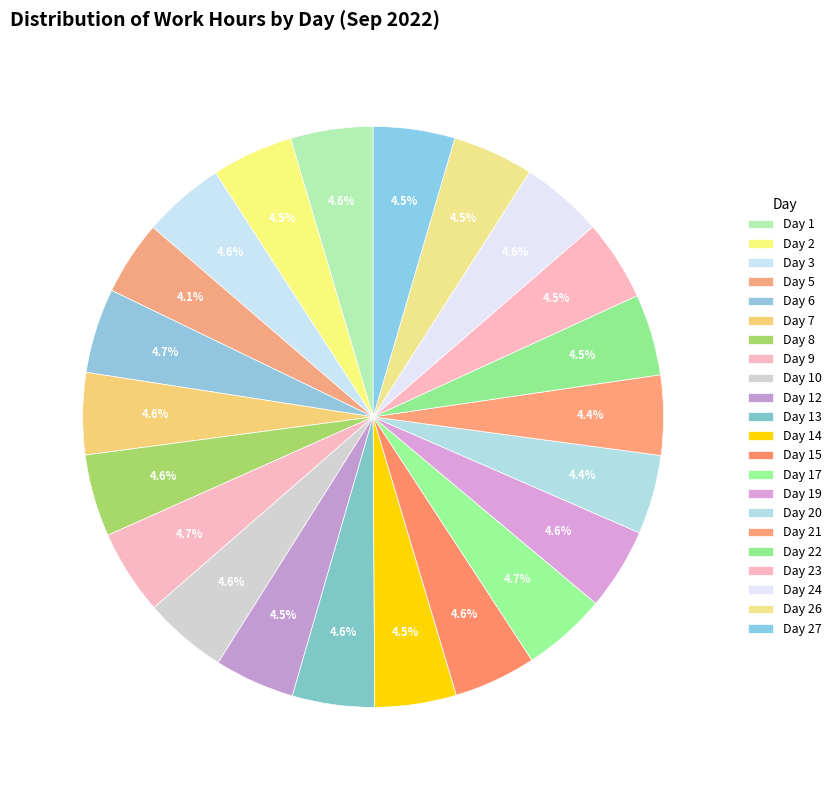

To the nearest percent, what portion does Day 15 represent?

5%